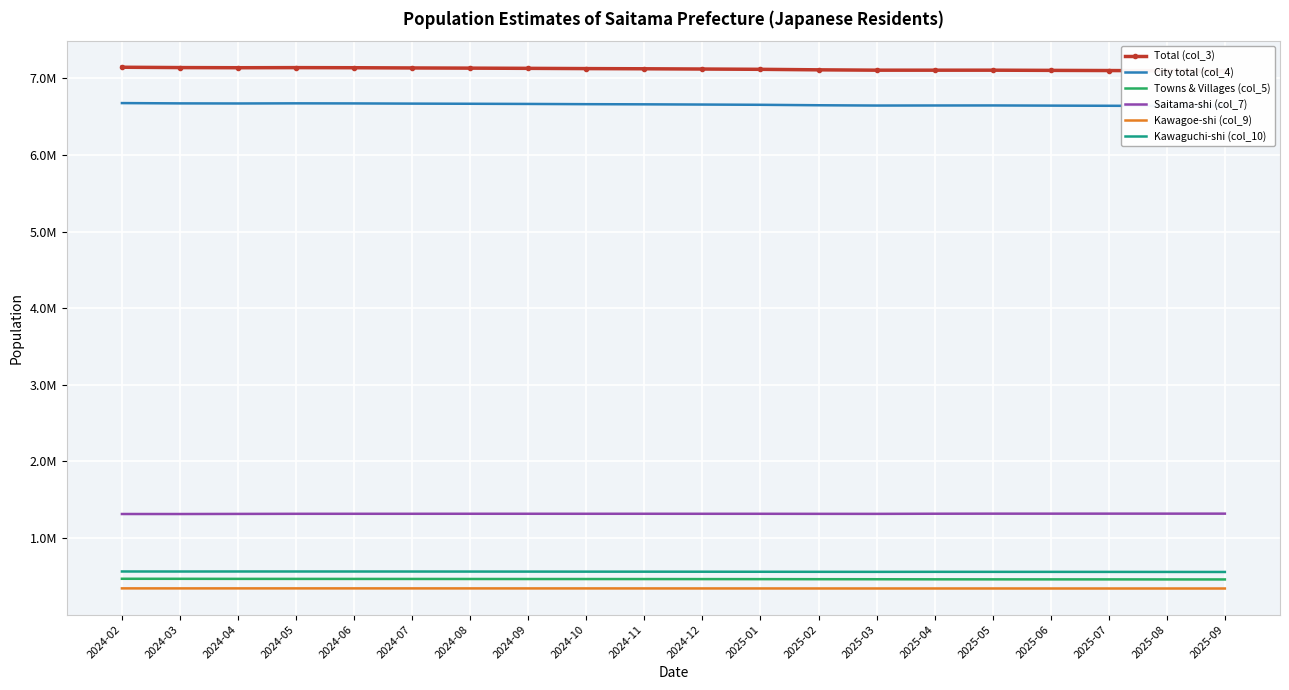

What is the value of the Kawagoe-shi (col_9) point at the 18th from the left?

340868